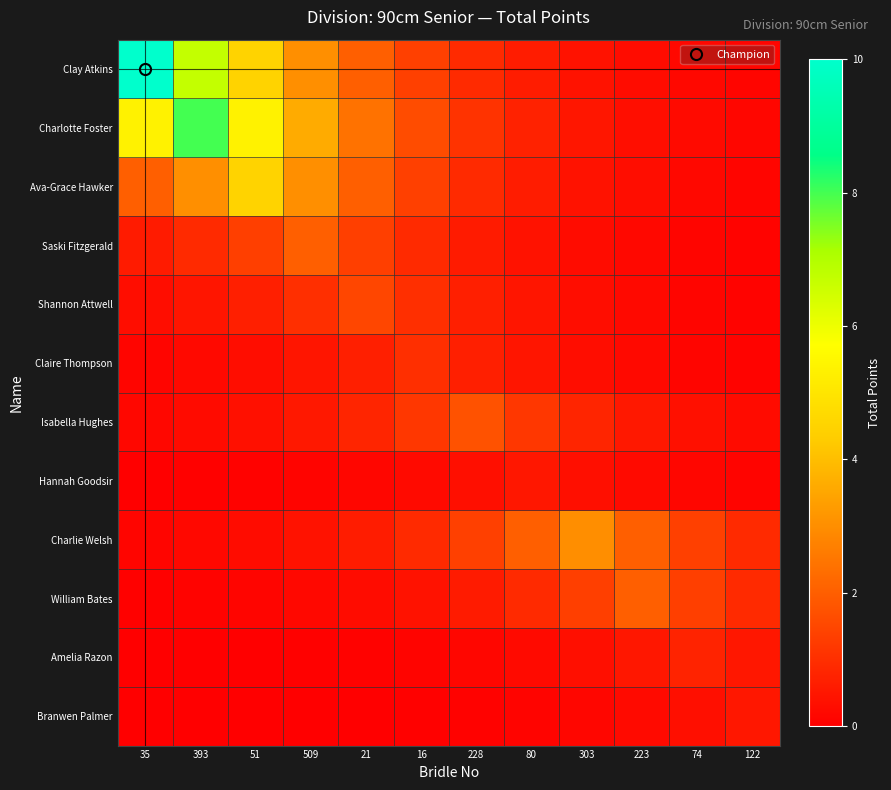

What is the total value across all series at 393?

19.8